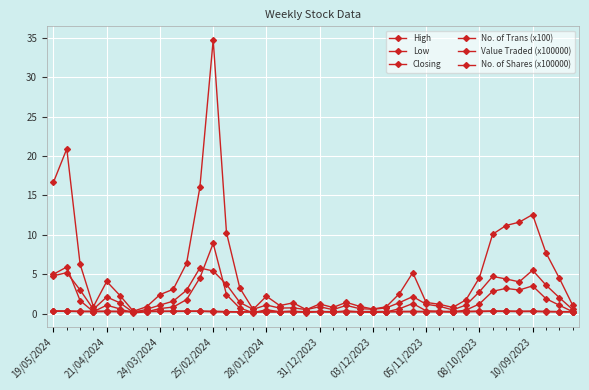

Where is the first local maximum for Value Traded (x100000)?

21/04/2024